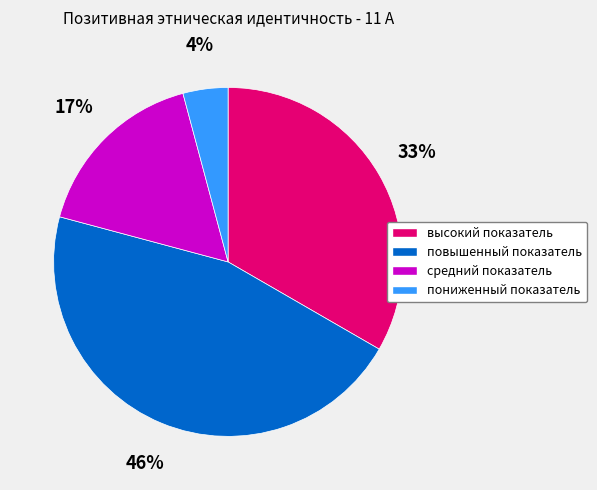

Which has a higher value, высокий показатель or повышенный показатель?

повышенный показатель